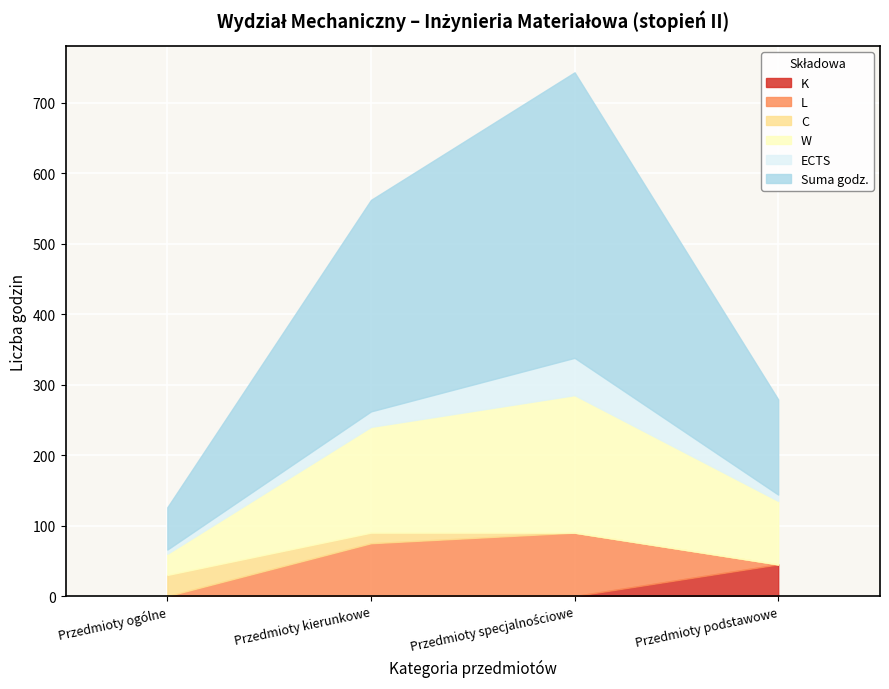

Reading left to right, list all the values displayed in this chart.

ECTS: Przedmioty ogólne=6	Przedmioty kierunkowe=22	Przedmioty specjalnościowe=53	Przedmioty podstawowe=9
Suma godz.: Przedmioty ogólne=60	Przedmioty kierunkowe=300	Przedmioty specjalnościowe=405	Przedmioty podstawowe=135
W: Przedmioty ogólne=30	Przedmioty kierunkowe=150	Przedmioty specjalnościowe=195	Przedmioty podstawowe=90
C: Przedmioty ogólne=30	Przedmioty kierunkowe=15	Przedmioty specjalnościowe=0	Przedmioty podstawowe=0
L: Przedmioty ogólne=0	Przedmioty kierunkowe=75	Przedmioty specjalnościowe=90	Przedmioty podstawowe=0
K: Przedmioty ogólne=0	Przedmioty kierunkowe=0	Przedmioty specjalnościowe=0	Przedmioty podstawowe=45